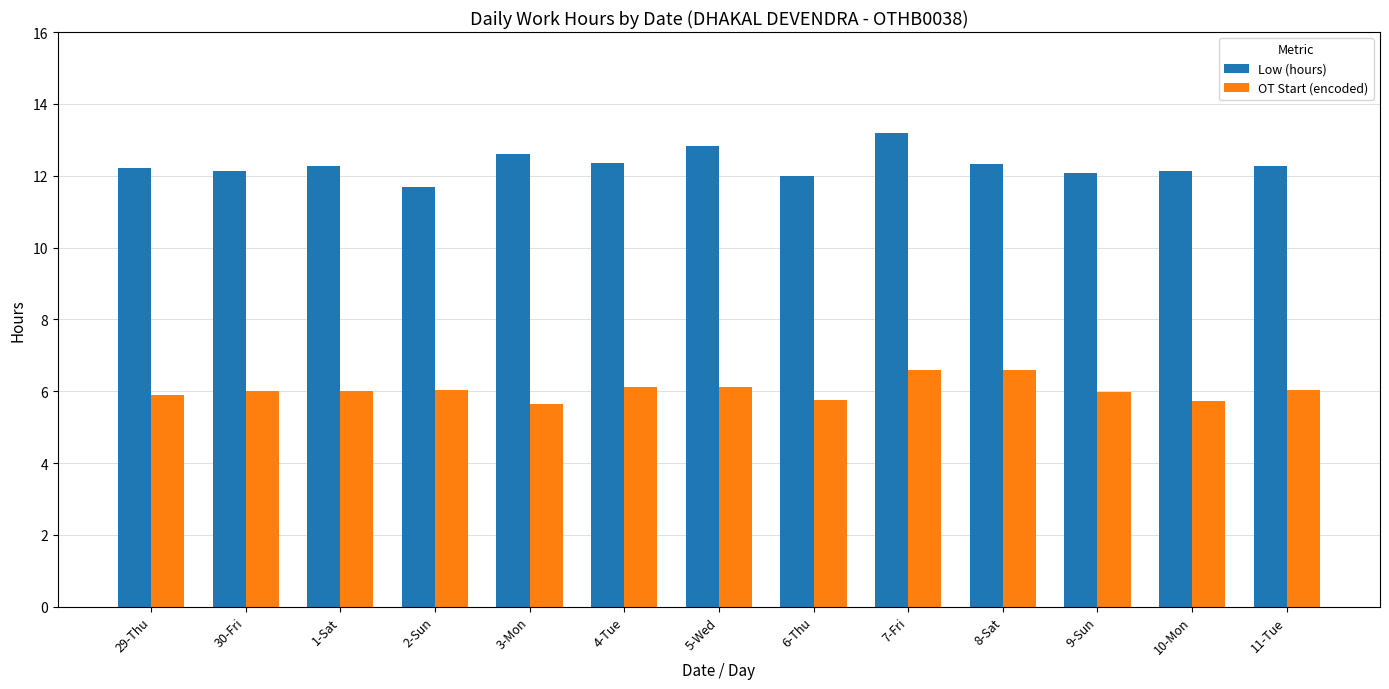

True or false: Low (hours) has a value of 2.8 at 30-Fri.

False